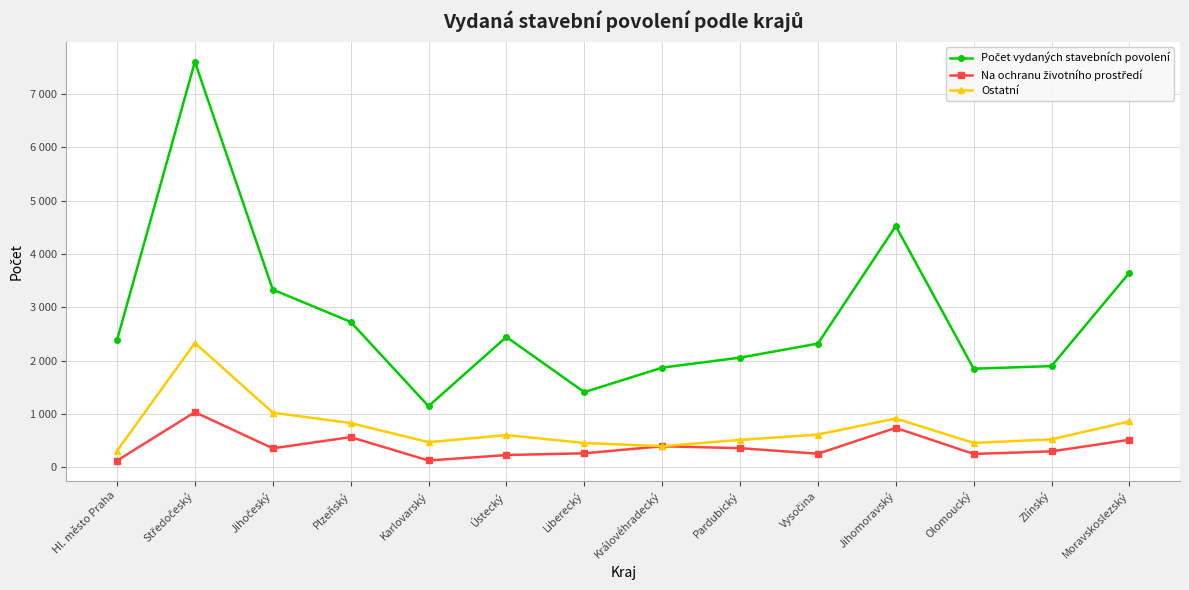

How many lines are shown in the chart?

3